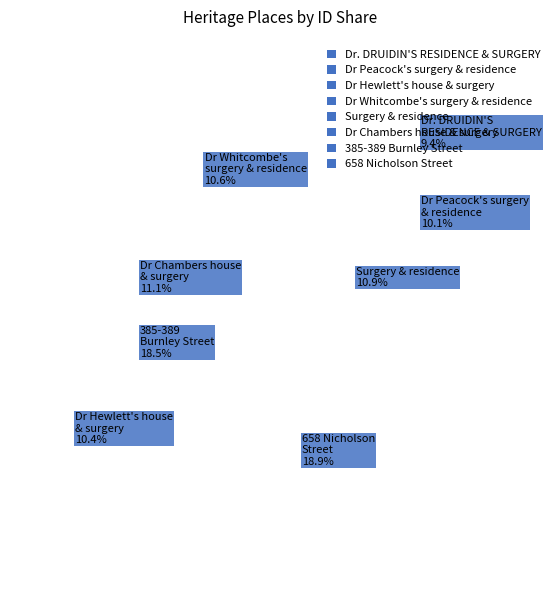

How many slices are in this pie chart?

8